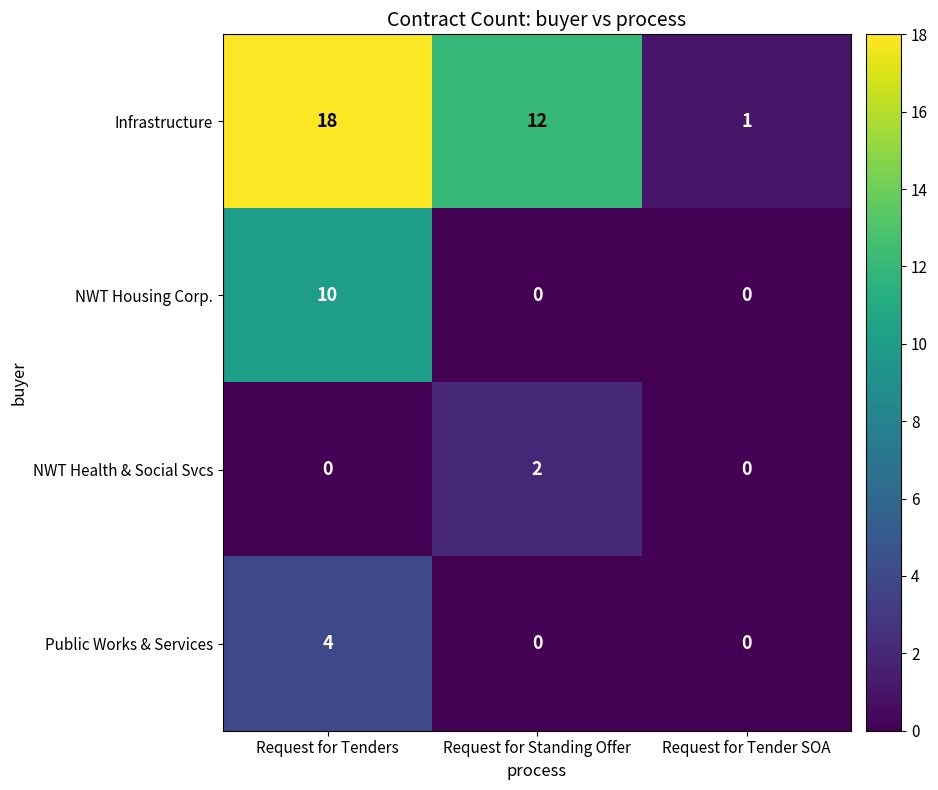

The value of Public Works & Services at Request for Standing Offer is 0. True or false?

True